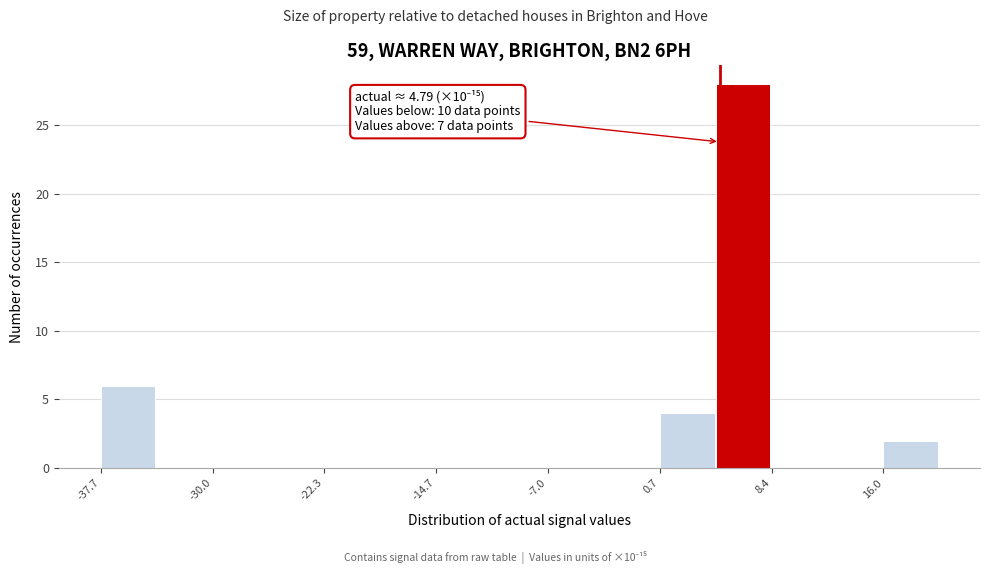

Read against the x-axis, roughly where is the centre of the tallest bar?

6